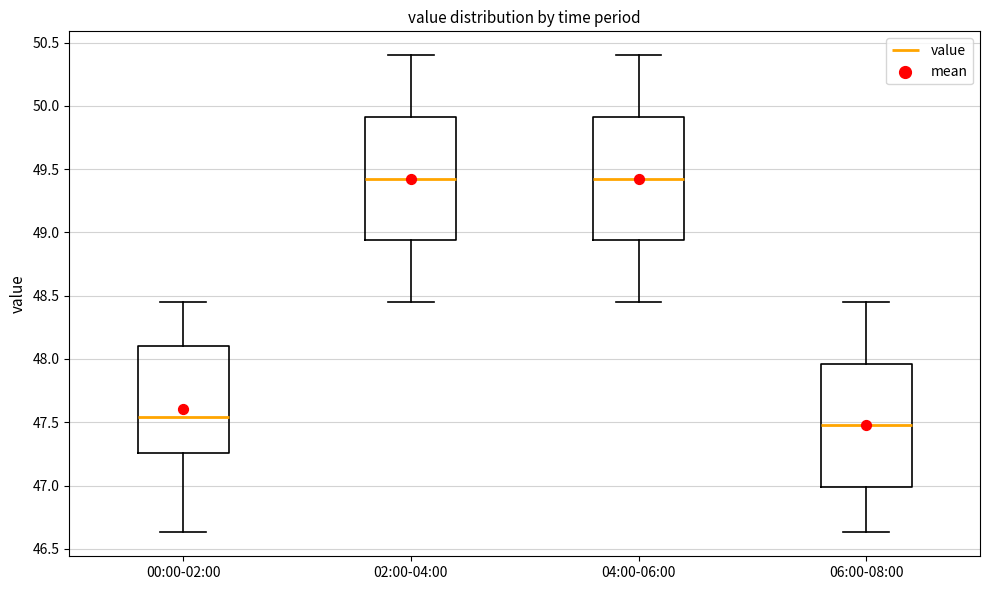

Reading left to right, transcribe this box plot: for each box, give where its median line is, the range the box spans, and where its two whiskers end, as read against the y-axis. The values are not printed on the chart, so give them approximately, as read against the axis.

00:00-02:00: median 47.55, box 47.25 to 48.10, whiskers 46.65 to 48.45
02:00-04:00: median 49.45, box 48.95 to 49.90, whiskers 48.45 to 50.40
04:00-06:00: median 49.45, box 48.95 to 49.90, whiskers 48.45 to 50.40
06:00-08:00: median 47.50, box 47.00 to 47.95, whiskers 46.65 to 48.45